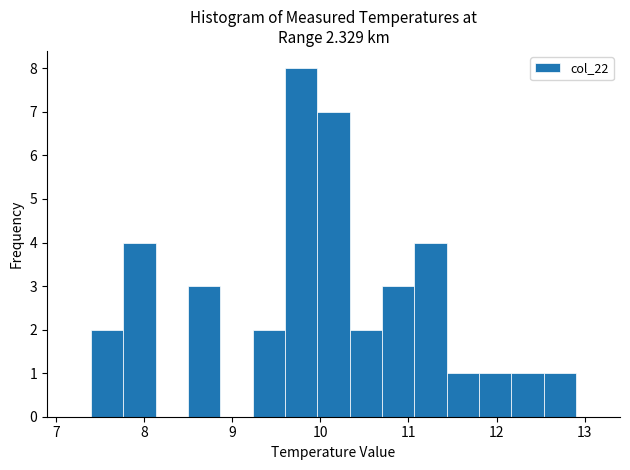

Read against the x-axis, roughly where is the centre of the tallest bar?

9.8